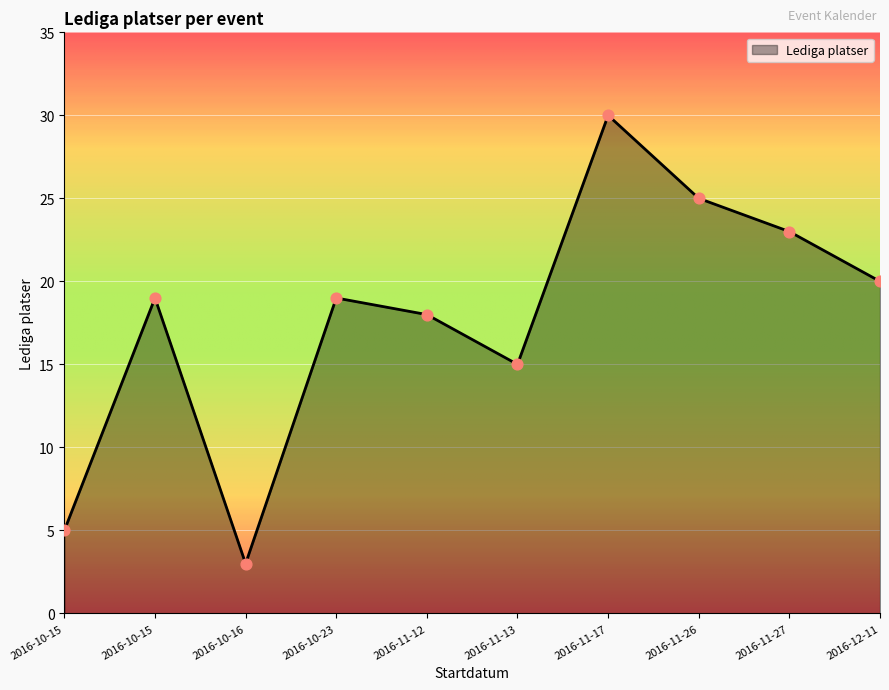

Between 2016-11-26 and 2016-10-16, which is larger?

2016-11-26